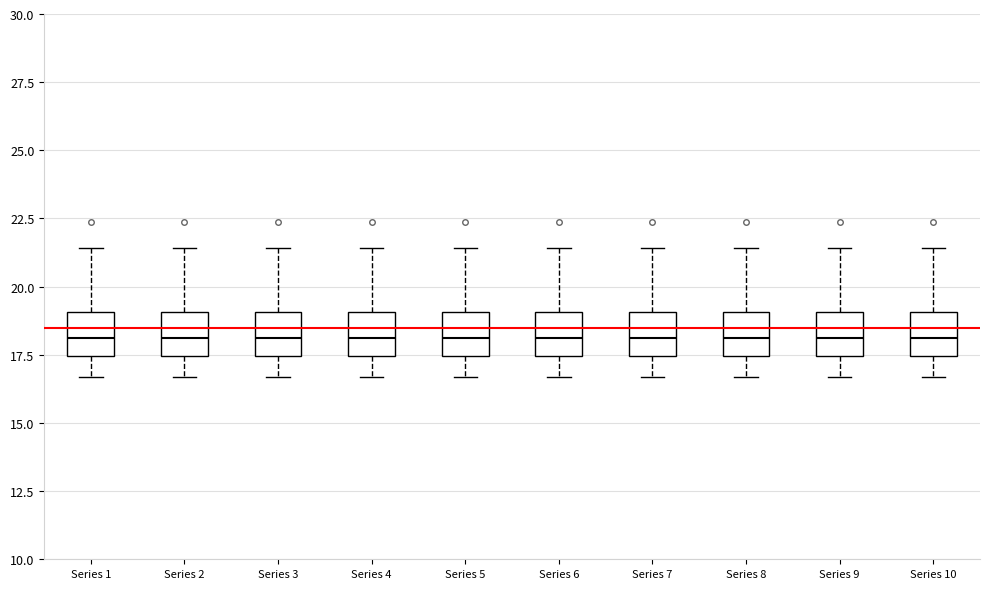

Reading left to right, read every box against the y-axis: the position of its median line, the range the box covers, and the ends of its whiskers. The values are not printed on the chart, so give them approximately, as read against the axis.

Series 1: median 18.0, box 17.5 to 19.0, whiskers 16.5 to 21.5
Series 2: median 18.0, box 17.5 to 19.0, whiskers 16.5 to 21.5
Series 3: median 18.0, box 17.5 to 19.0, whiskers 16.5 to 21.5
Series 4: median 18.0, box 17.5 to 19.0, whiskers 16.5 to 21.5
Series 5: median 18.0, box 17.5 to 19.0, whiskers 16.5 to 21.5
Series 6: median 18.0, box 17.5 to 19.0, whiskers 16.5 to 21.5
Series 7: median 18.0, box 17.5 to 19.0, whiskers 16.5 to 21.5
Series 8: median 18.0, box 17.5 to 19.0, whiskers 16.5 to 21.5
Series 9: median 18.0, box 17.5 to 19.0, whiskers 16.5 to 21.5
Series 10: median 18.0, box 17.5 to 19.0, whiskers 16.5 to 21.5